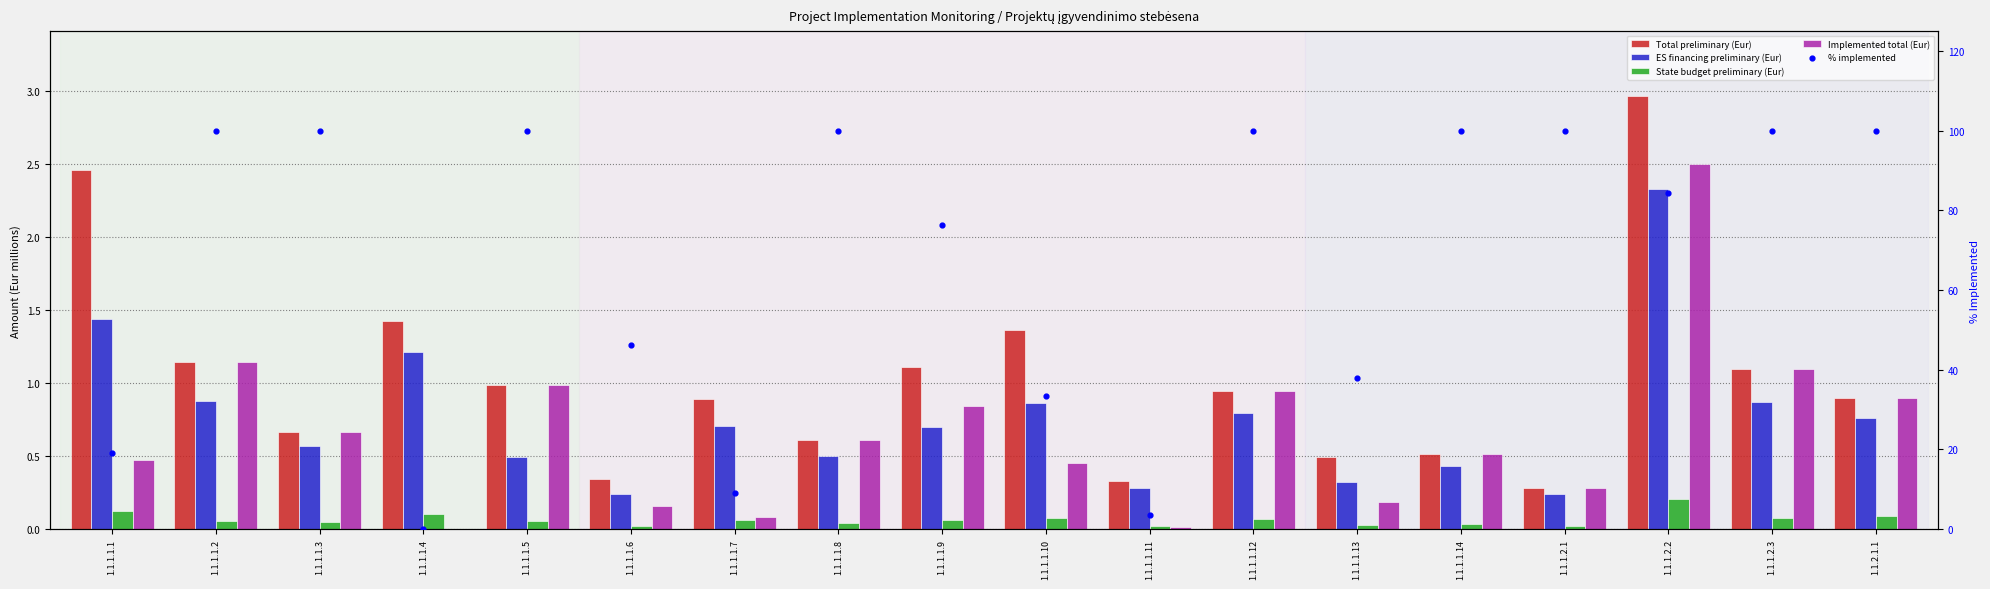

What is the total value across all series at 1.1.1.1.5?

102.5